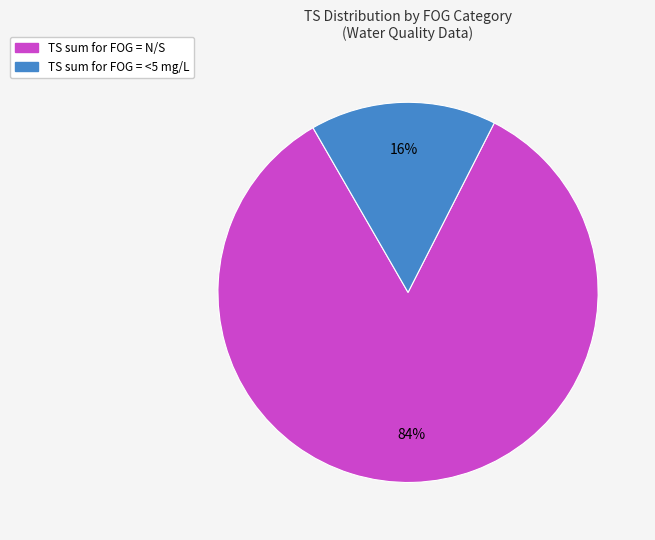

Does any single category account for the majority?

Yes